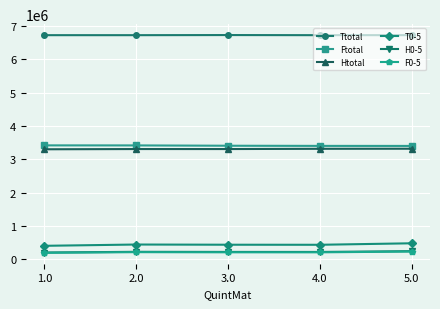

The value of T0-5 at 2.0 is 448150. True or false?

True